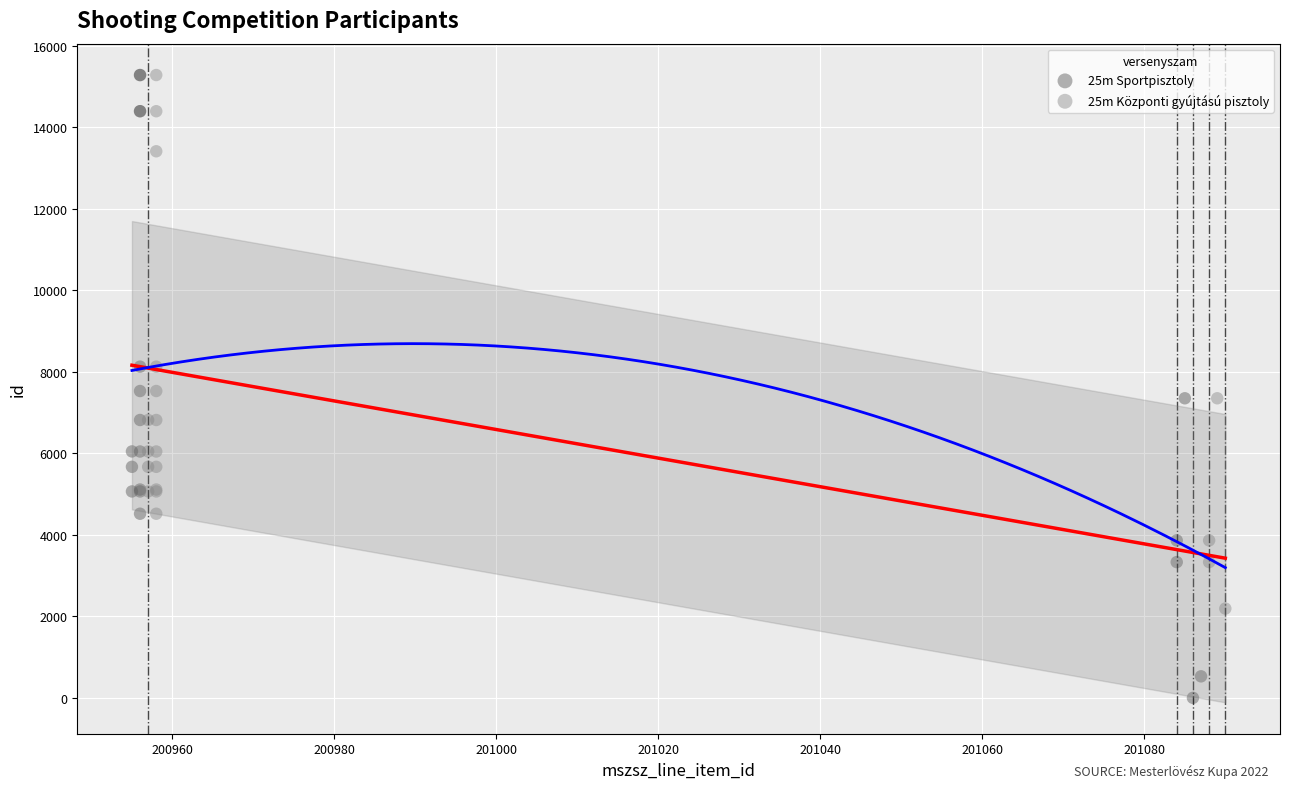

Which series contains the lowest Y value?

25m Sportpisztoly